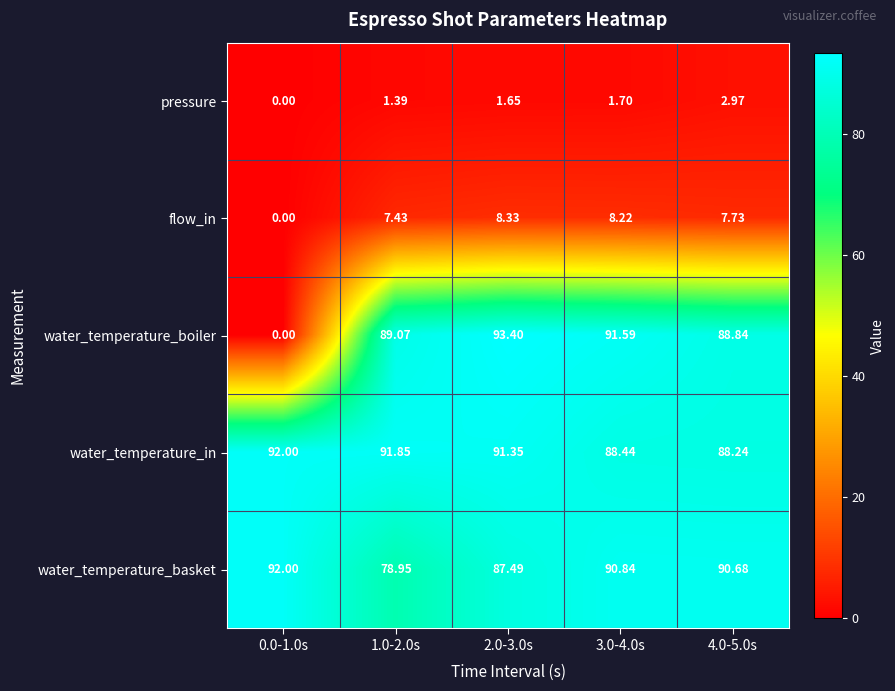

Is the value of water_temperature_in at 0.0-1.0s greater than the value of pressure at 3.0-4.0s?

Yes